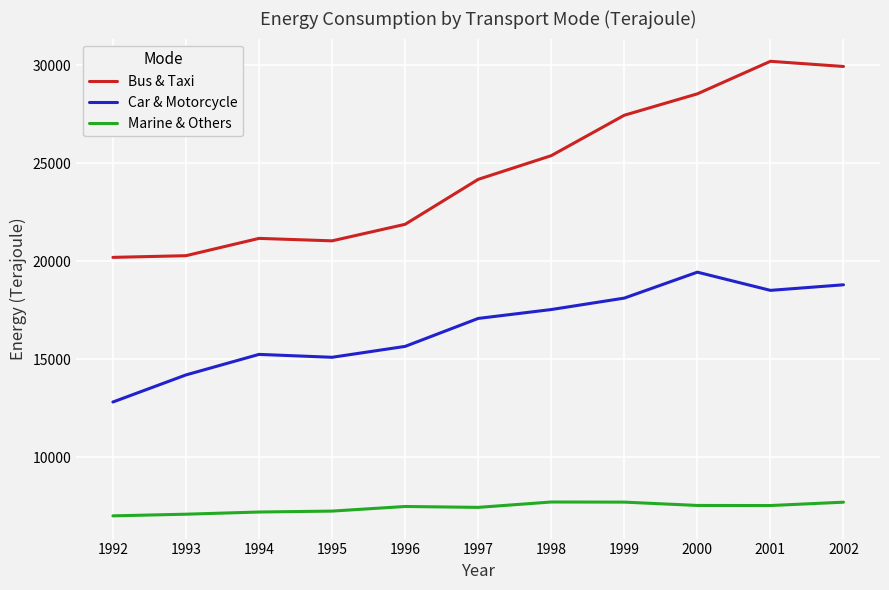

At which label does Bus & Taxi reach its peak?

2001